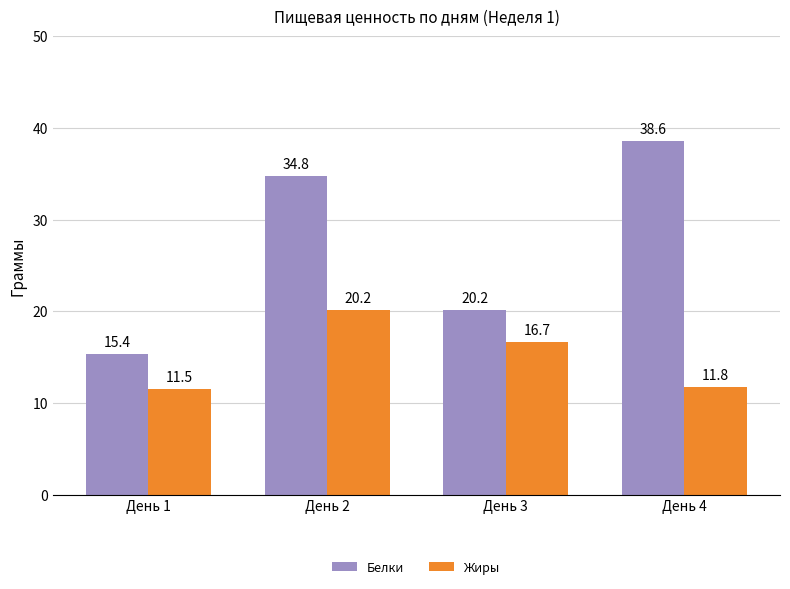

Between День 1 and День 2, which series saw the biggest shift?

Белки